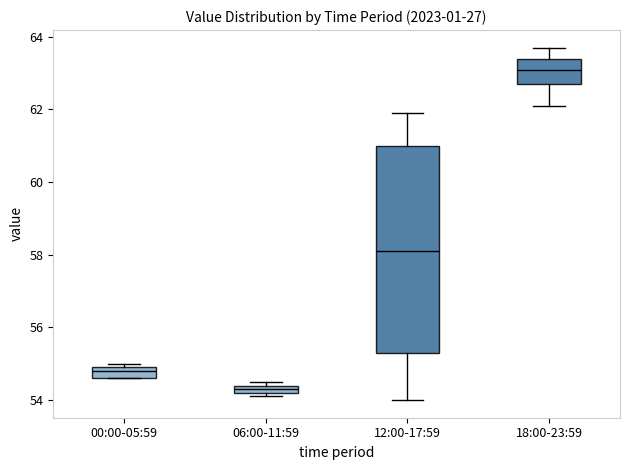

Comparing the boxes themselves (not the whiskers), which one is the tallest?

12:00-17:59